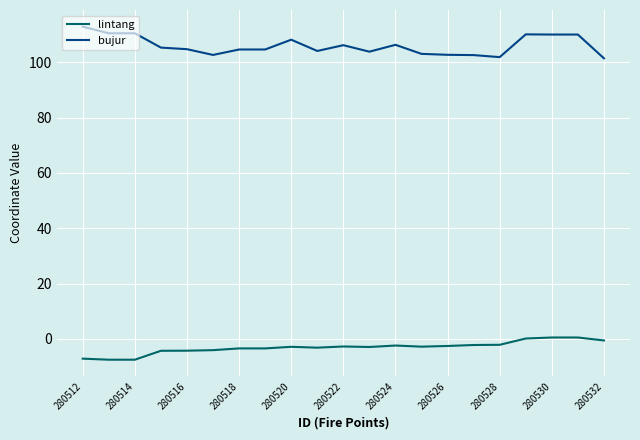

What is the sum of all lintang values?

-65.4